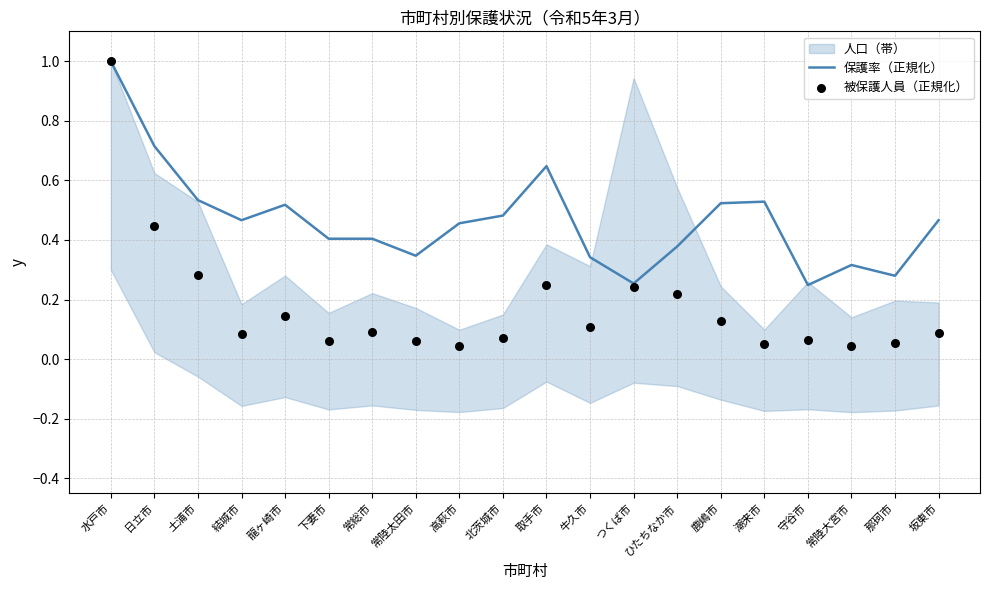

Which series reaches the maximum Y coordinate?

保護率（正規化）